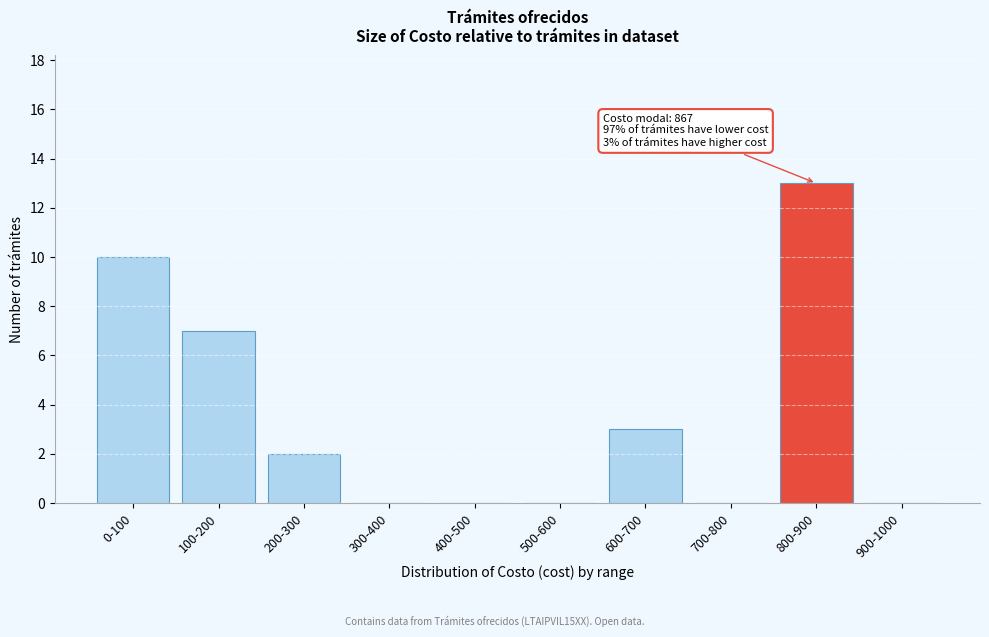

Reading left to right, list all the values displayed in this chart.

0-100=10	100-200=7	200-300=2	300-400=0	400-500=0	500-600=0	600-700=3	700-800=0	800-900=13	900-1000=0